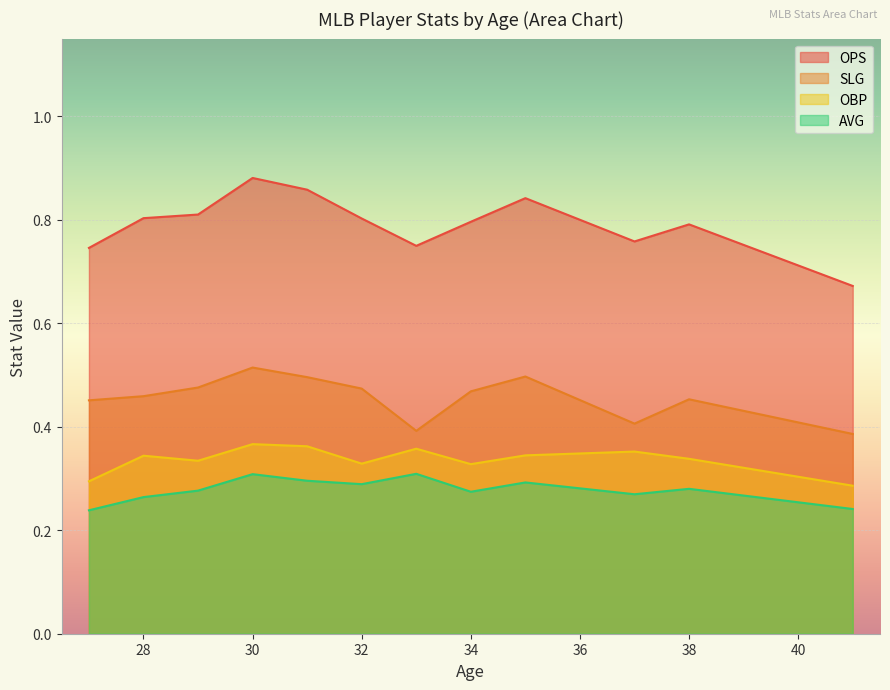

What is the total value across all series at 32?

1.9